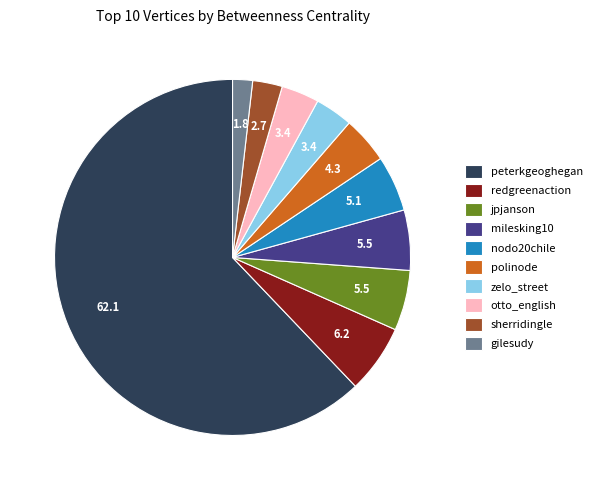

True or false: gilesudy accounts for 2% of the total.

True